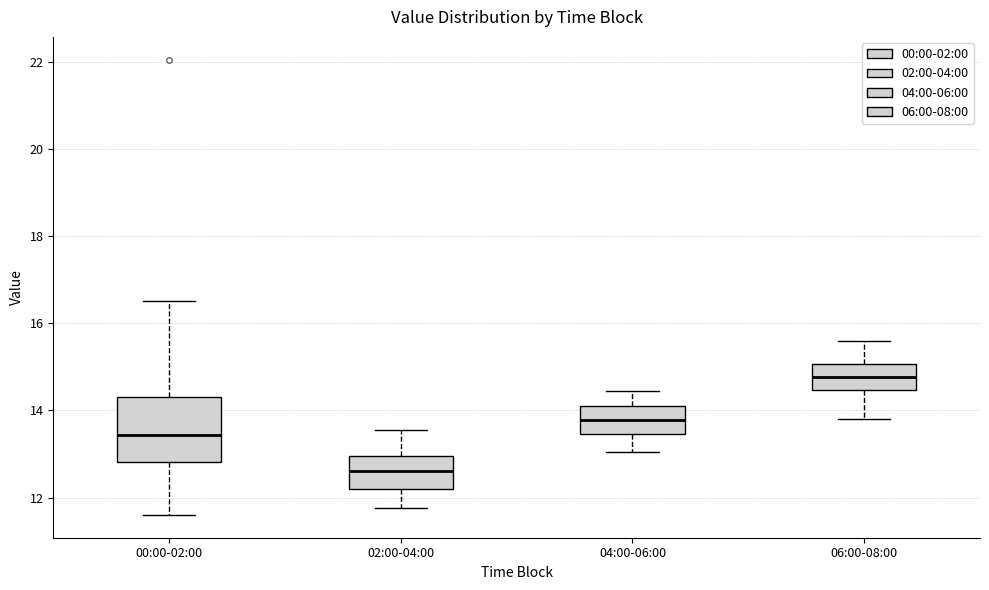

Reading left to right, read every box against the y-axis: the position of its median line, the range the box covers, and the ends of its whiskers. The values are not printed on the chart, so give them approximately, as read against the axis.

00:00-02:00: median 13.4, box 12.8 to 14.4, whiskers 11.6 to 16.6
02:00-04:00: median 12.6, box 12.2 to 13.0, whiskers 11.8 to 13.6
04:00-06:00: median 13.8, box 13.4 to 14.2, whiskers 13.0 to 14.4
06:00-08:00: median 14.8, box 14.4 to 15.0, whiskers 13.8 to 15.6